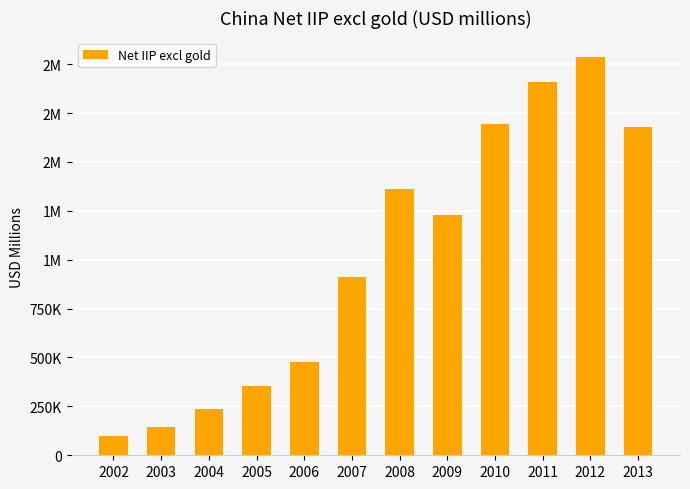

Reading left to right, extract all data points from this chart.

2002=97311.8	2003=143436.4	2004=238905.1	2005=352325.6	2006=478964.4	2007=912746.1	2008=1362106.4	2009=1227422.0	2010=1694030.0	2011=1906901.0	2012=2034000.0	2013=1679000.0